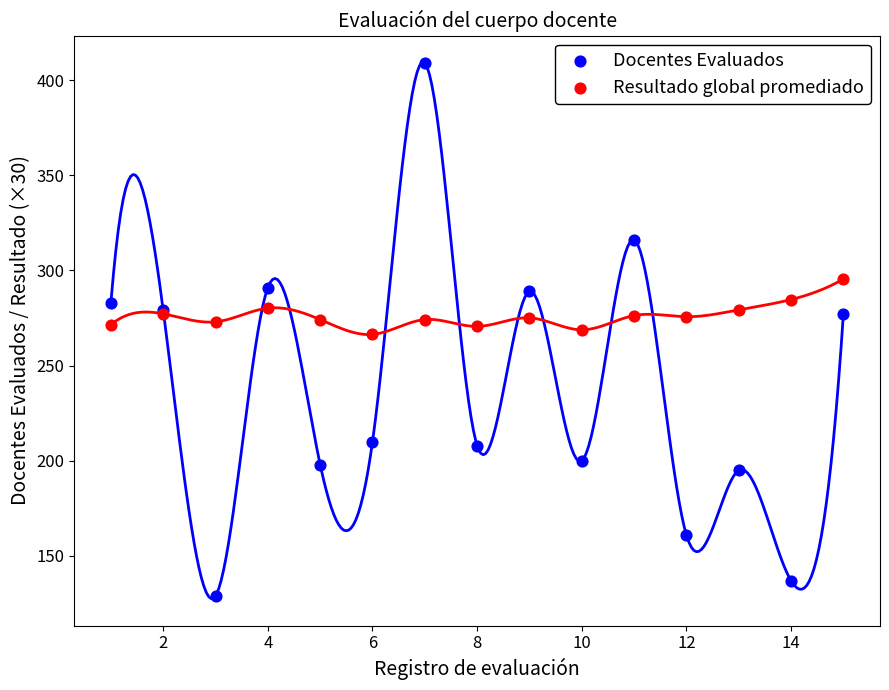

What is the X range (max minus min) for the scatter plot?

14.0